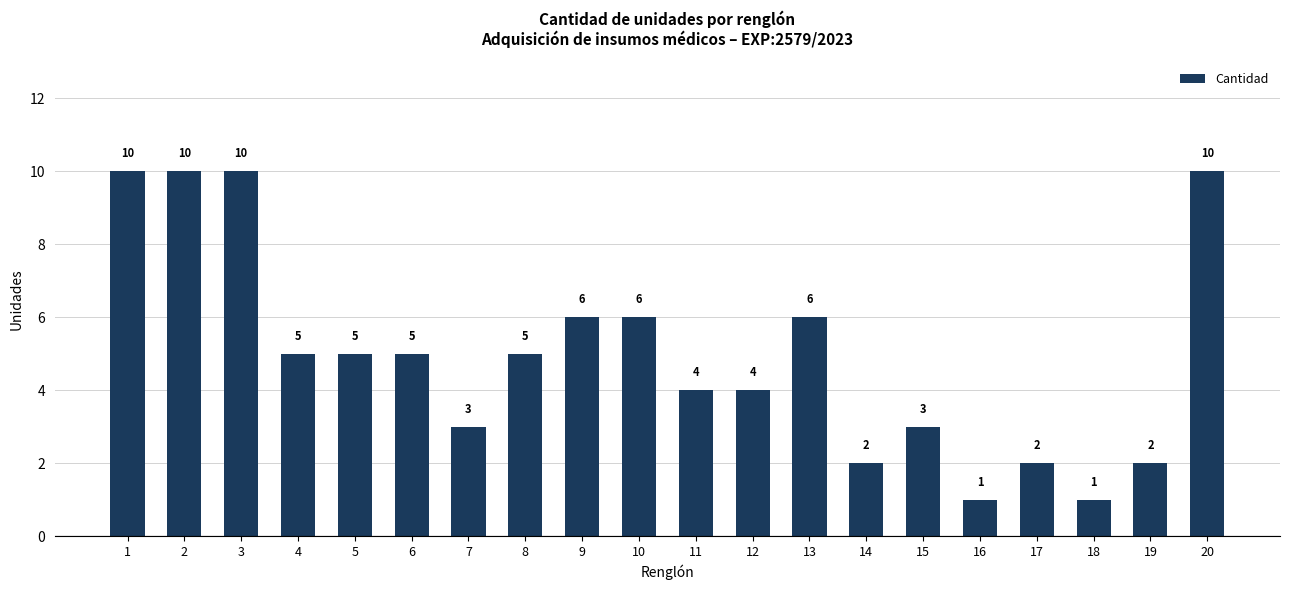

Count the values in the range 3 to 6.

11